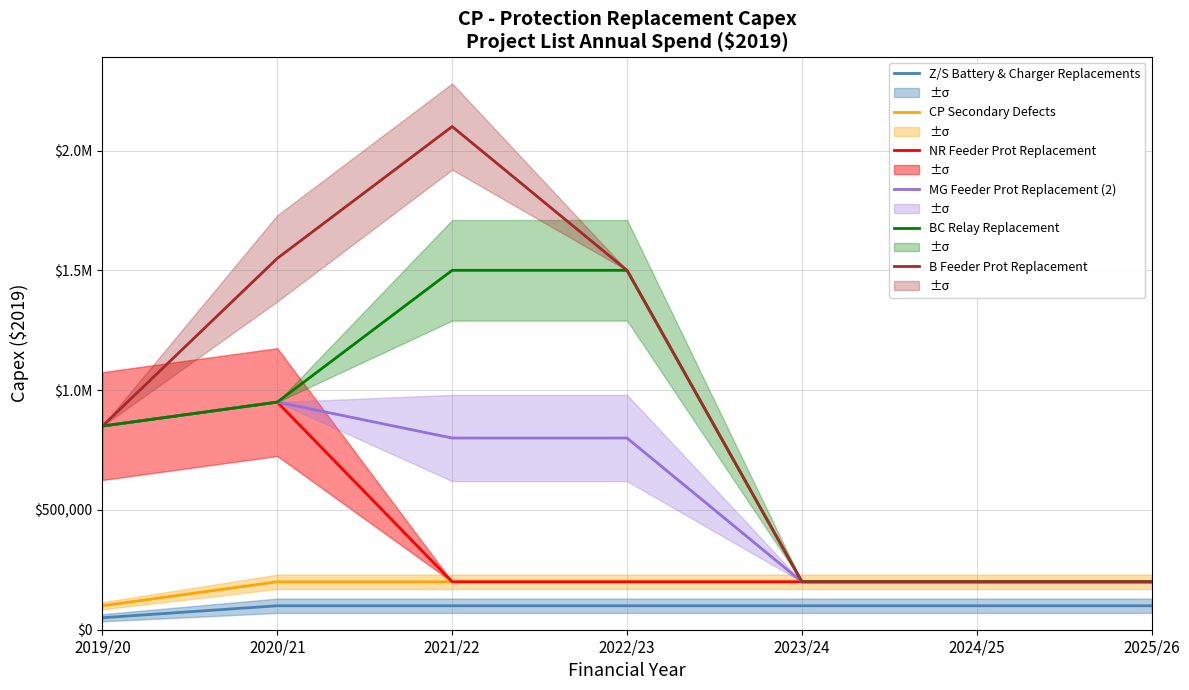

What is the label of the 7th point from the left?

2025/26